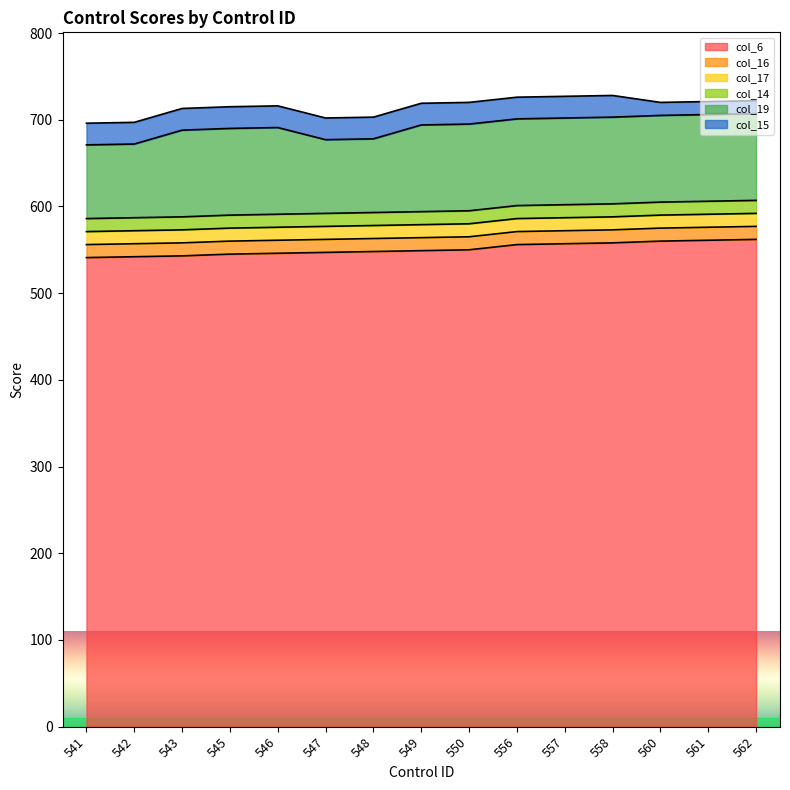

What is the maximum value for col_16?

15